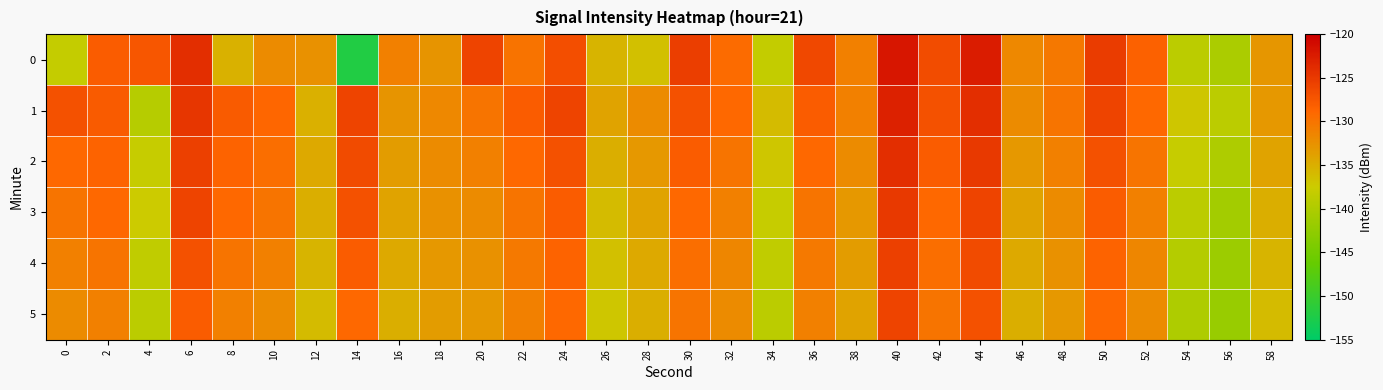

Rank the series by their maximum value, from highest to lowest.

0, 1, 2, 3, 4, 5